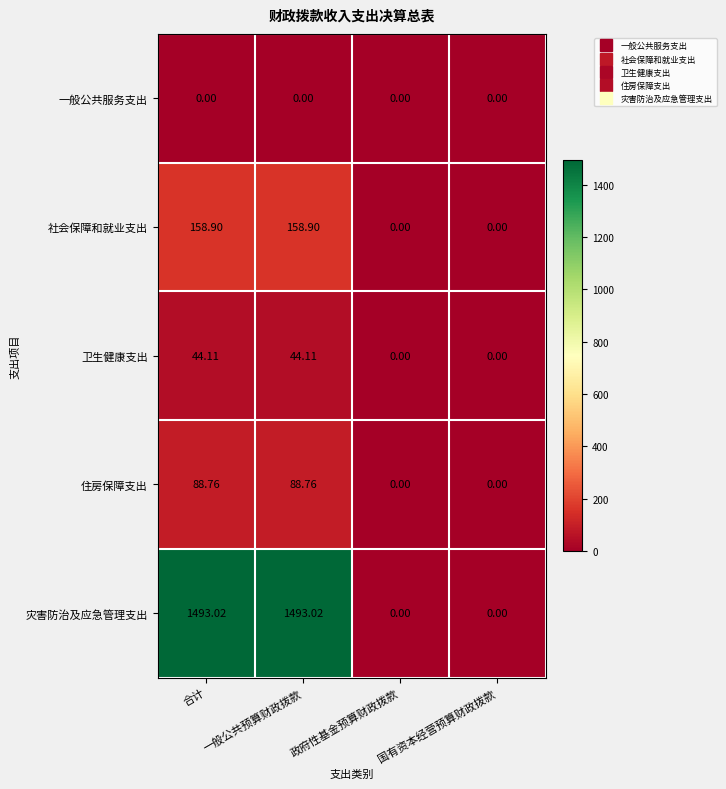

Is the value of 一般公共服务支出 at 政府性基金预算财政拨款 greater than the value of 社会保障和就业支出 at 合计?

No